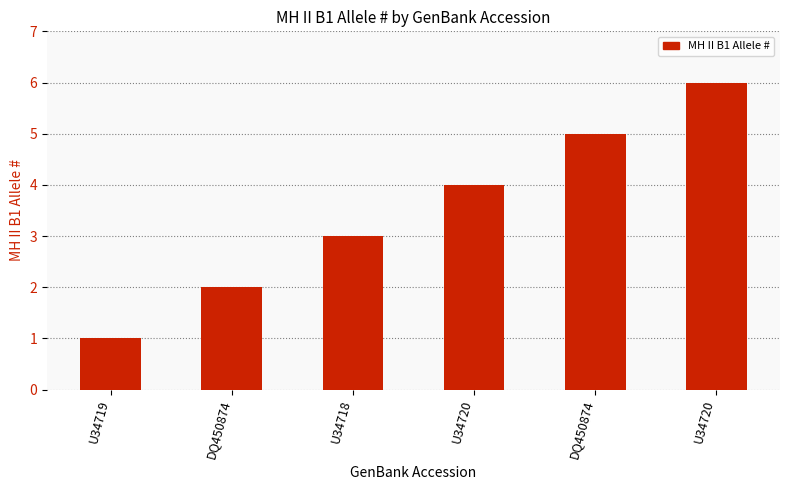

What is the change in value from DQ450874 to U34720?

+4